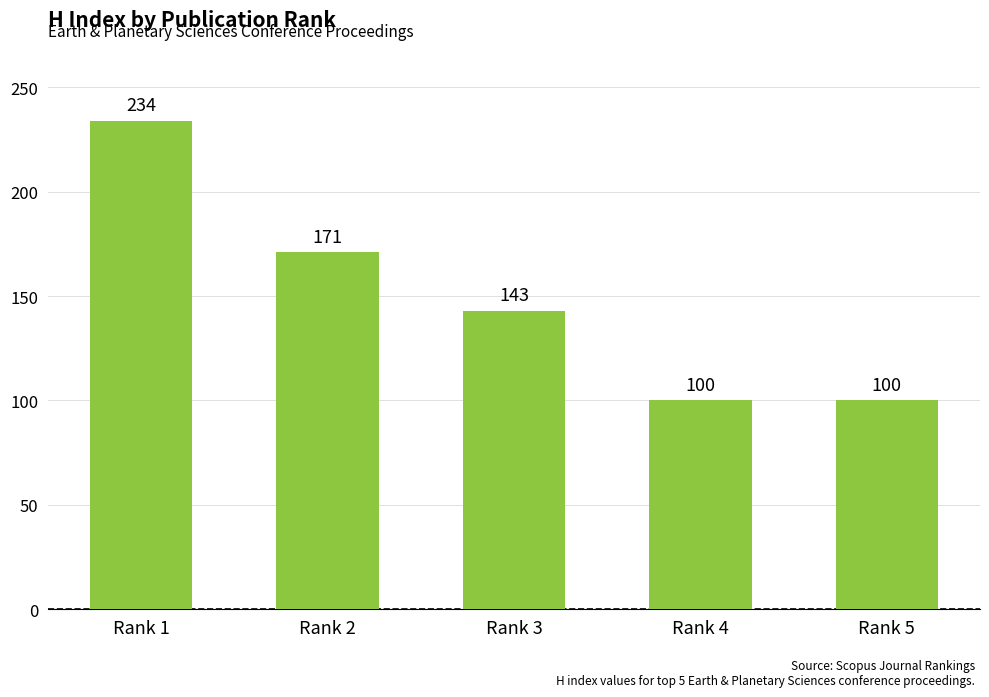

How many bars are there in total?

5